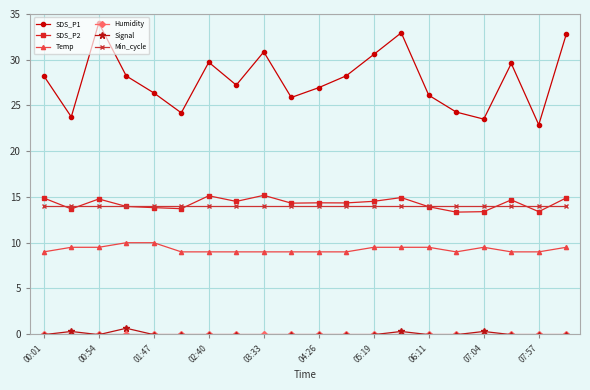

True or false: Temp and Min_cycle cross at least once.

False